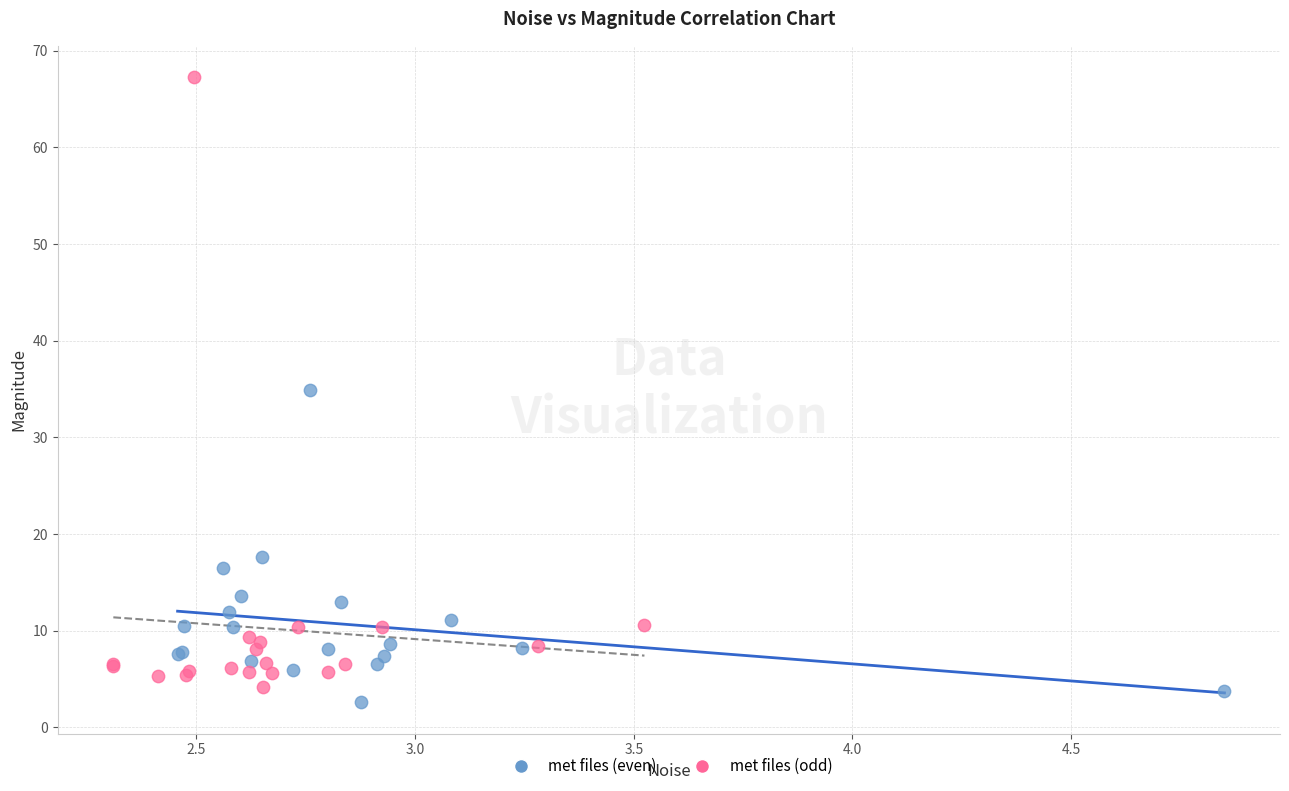

Which series contains the highest Y value?

met files (odd)